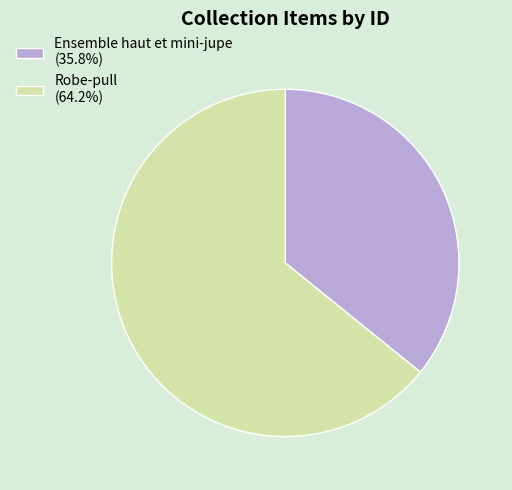

Approximately how many times larger is the value at Ensemble haut et mini-jupe (35.8%) compared to Robe-pull (64.2%)?

0.6